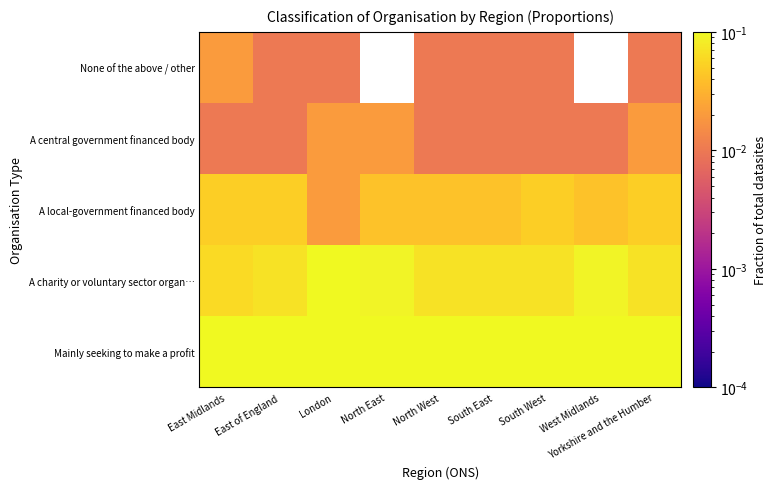

Reading right to left, transcribe all the data shown in this chart.

Mainly seeking to make a profit: Yorkshire and the Humber=0.9	West Midlands=0.9	South West=0.9	South East=0.9	North West=0.9	North East=0.8	London=0.8	East of England=0.8	East Midlands=0.9
A charity or voluntary sector organ…: Yorkshire and the Humber=0.1	West Midlands=0.1	South West=0.1	South East=0.1	North West=0.1	North East=0.1	London=0.1	East of England=0.1	East Midlands=0.1
A local-government financed body: Yorkshire and the Humber=0.1	West Midlands=0.0	South West=0.1	South East=0.0	North West=0.0	North East=0.0	London=0.0	East of England=0.1	East Midlands=0.1
A central government financed body: Yorkshire and the Humber=0.0	West Midlands=0.0	South West=0.0	South East=0.0	North West=0.0	North East=0.0	London=0.0	East of England=0.0	East Midlands=0.0
None of the above / other: Yorkshire and the Humber=0.0	West Midlands=0.0	South West=0.0	South East=0.0	North West=0.0	North East=0.0	London=0.0	East of England=0.0	East Midlands=0.0